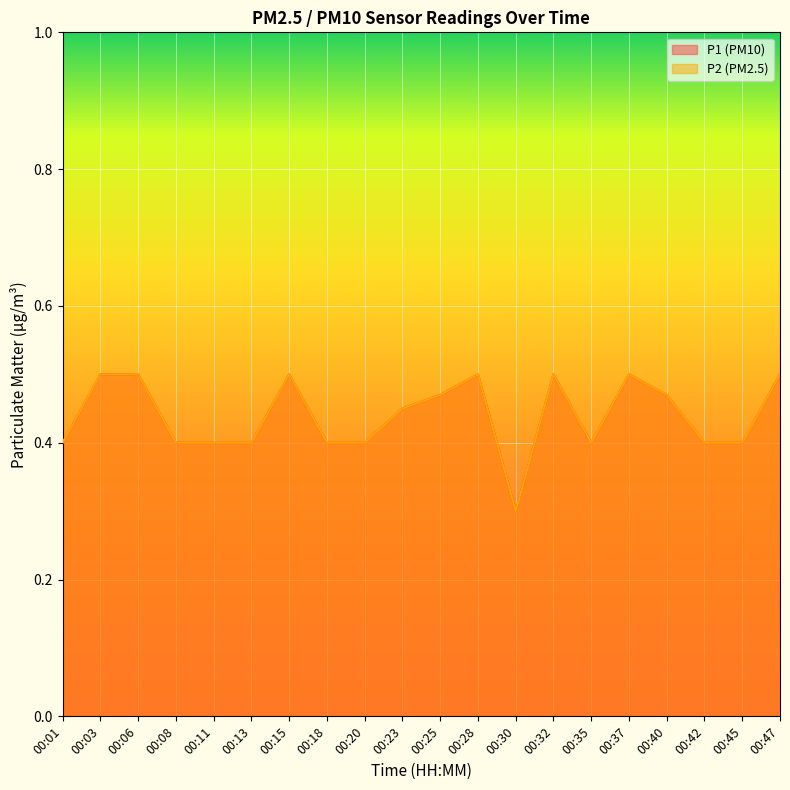

What is the value of the P1 point at the 8th from the left?

0.4